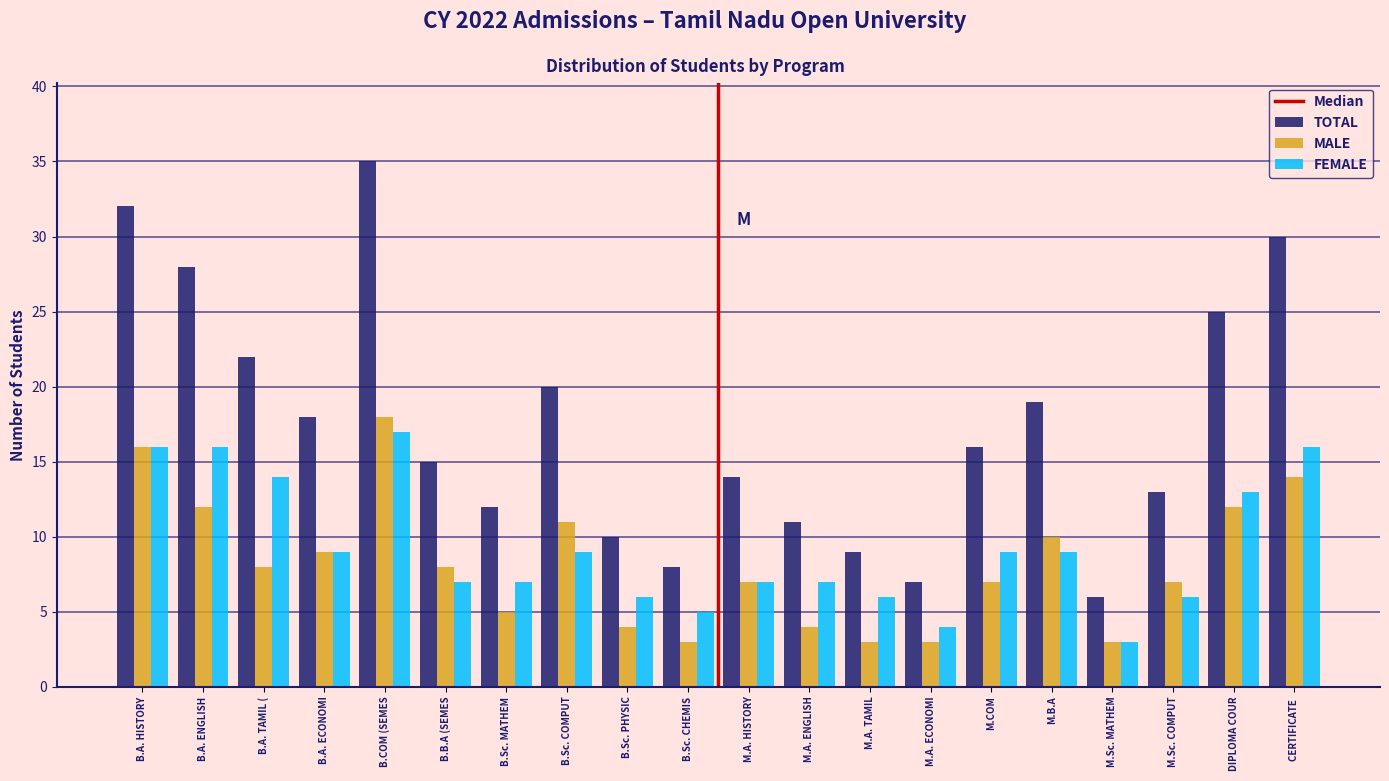

Rank the categories by TOTAL value from highest to lowest.

B.COM (SEMES, B.A. HISTORY, CERTIFICATE , B.A. ENGLISH, DIPLOMA COUR, B.A. TAMIL (, B.Sc. COMPUT, M.B.A, B.A. ECONOMI, M.COM, B.B.A (SEMES, M.A. HISTORY, M.Sc. COMPUT, B.Sc. MATHEM, M.A. ENGLISH, B.Sc. PHYSIC, M.A. TAMIL, B.Sc. CHEMIS, M.A. ECONOMI, M.Sc. MATHEM